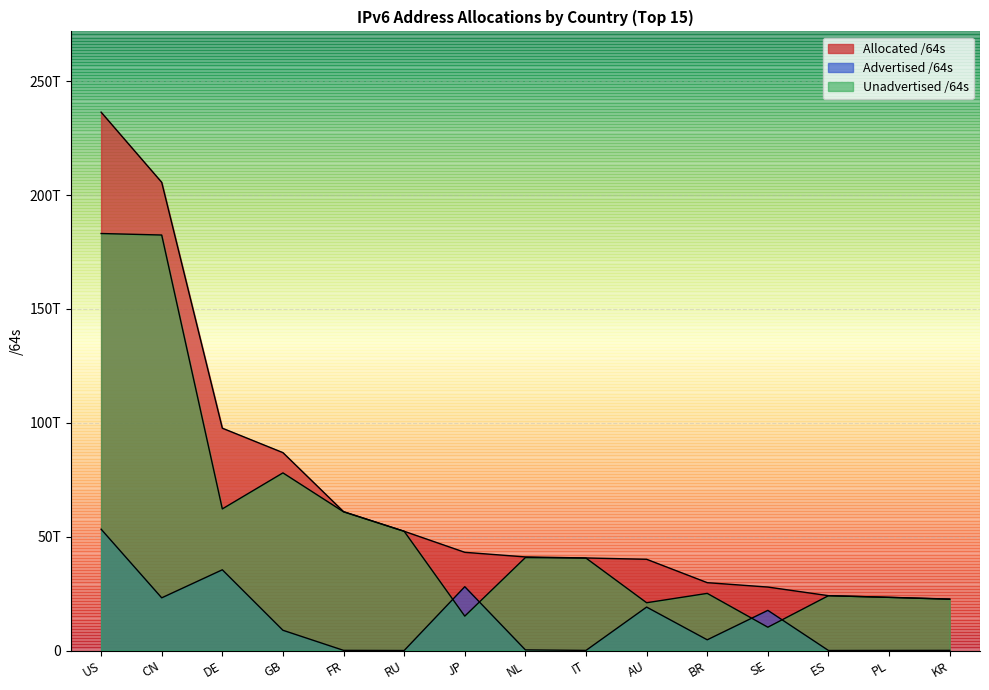

Reading right to left, list all the values displayed in this chart.

Allocated /64s: KR=22587233665025	PL=23364635656192	ES=24081883398144	SE=27861474279424	BR=29795788390400	AU=40059234680832	IT=40634955595776	NL=41094267863040	JP=43122020450305	RU=52355670081536	FR=60971363401728	GB=86887202684928	DE=97624644255744	CN=205570024407040	US=236381908697088
Advertised /64s: KR=63655575552	PL=39192166400	ES=12885032960	SE=17630841470976	BR=4706305179648	AU=19077645271040	IT=51539673088	NL=279174053888	JP=28023052107776	RU=4296146944	FR=73014771712	GB=8890583351296	DE=35446418046976	CN=23136692207616	US=53283752902674
Unadvertised /64s: KR=22523578089473	PL=23325443489792	ES=24068998365184	SE=10230632808448	BR=25089483210752	AU=20981589409792	IT=40583415922688	NL=40815093809152	JP=15098968342529	RU=52351373934592	FR=60898348630016	GB=77996619333632	DE=62178226208768	CN=182433332199424	US=183098155794414